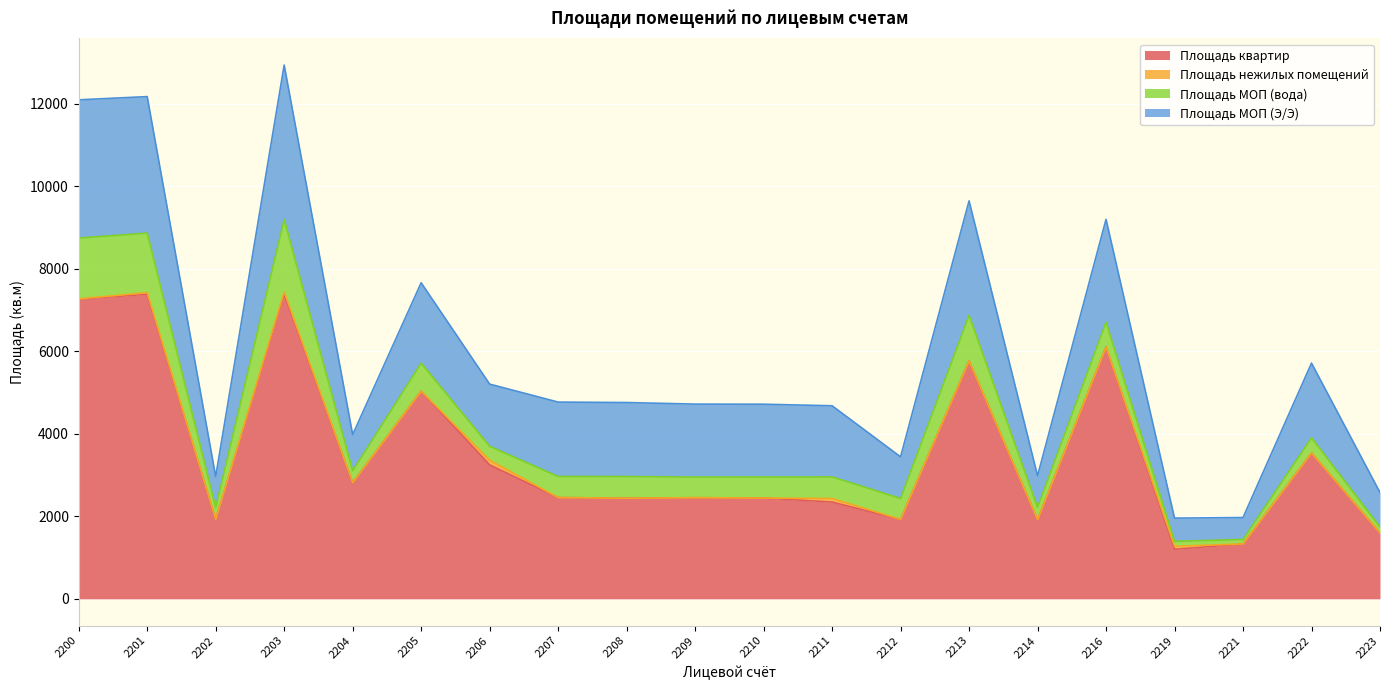

Is it true that Площадь МОП (вода) equals 34.4 at 2223?

False